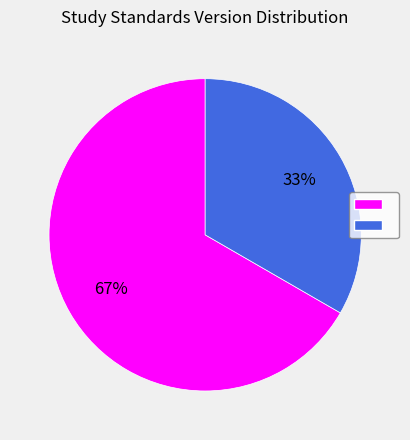

Is there a majority slice in this chart?

Yes